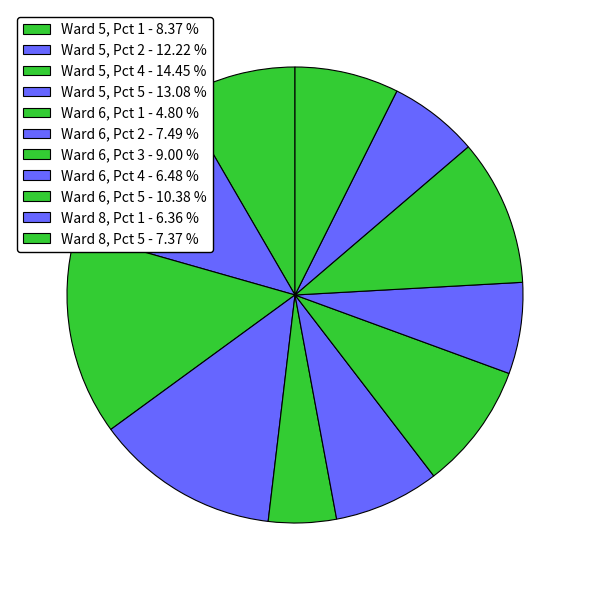

Count the number of slices in the pie.

11